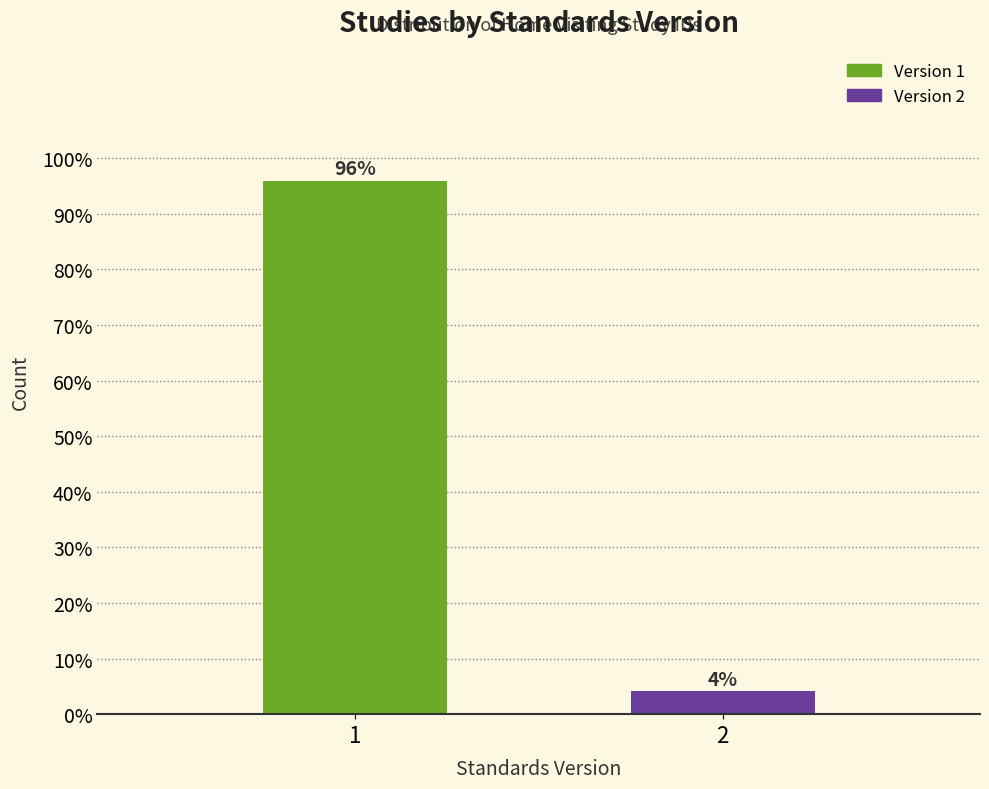

The chart shows a value of 4.1 at 2. True or false?

True